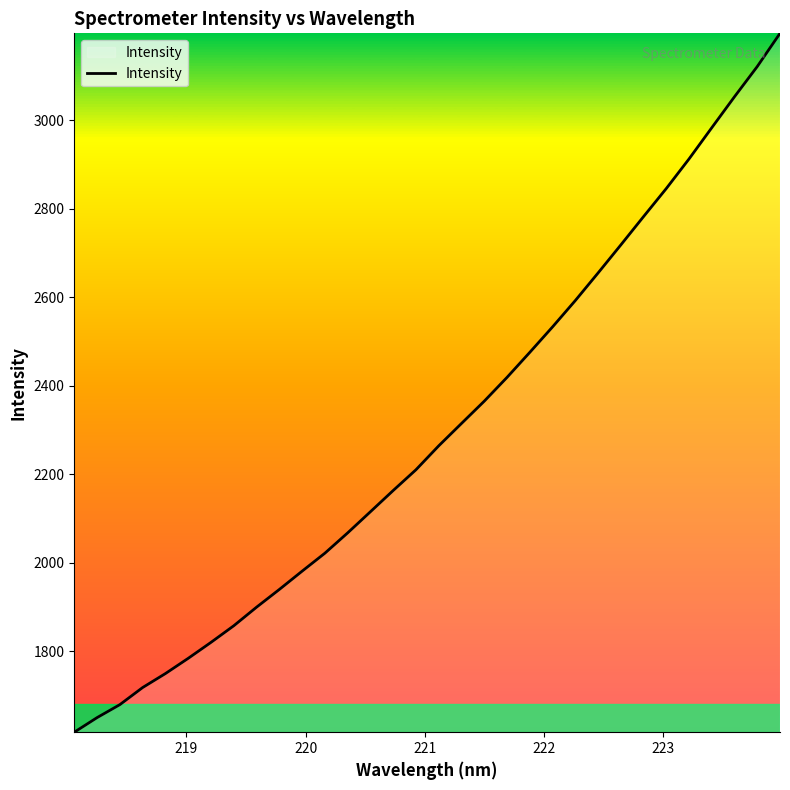

What is the greatest value displayed?

3196.0